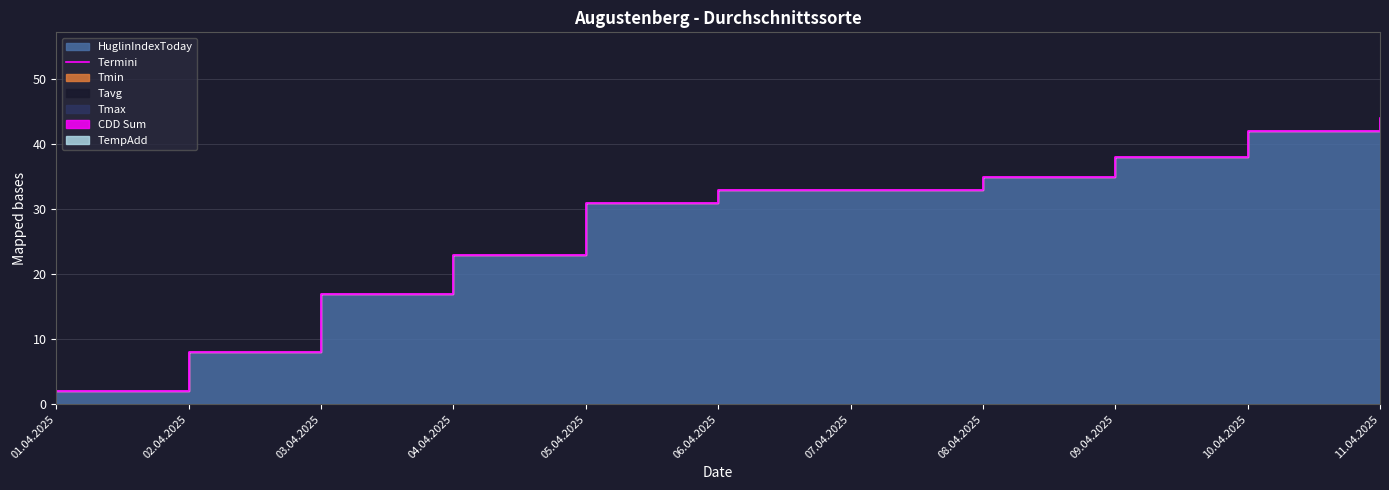

Is it true that the value at 08.04.2025 is 35?

True